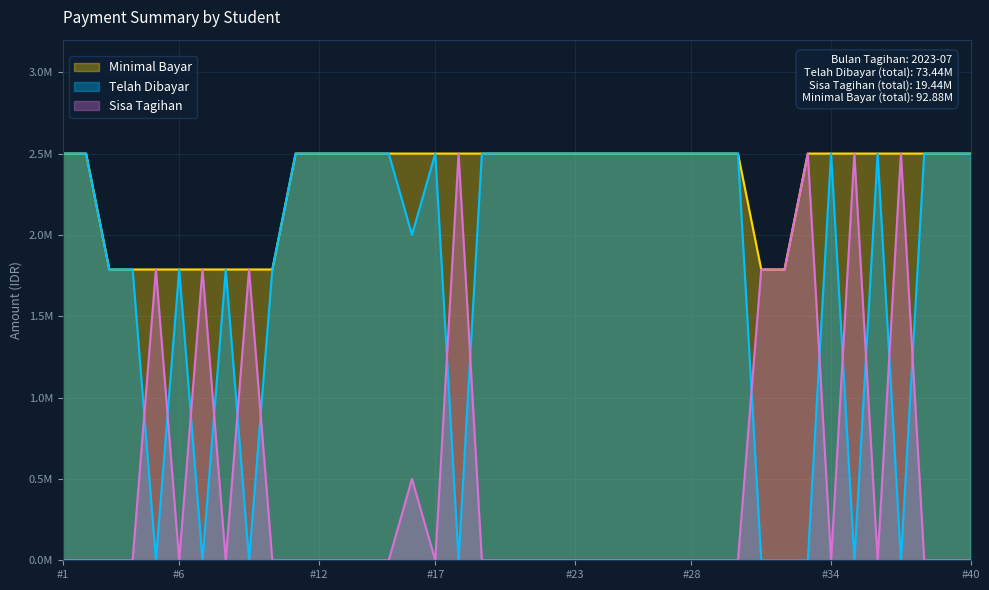

Reading left to right, extract all data points from this chart.

Telah Dibayar: 2500000	2500000	1787500	1787500	0	1787500	0	1787500	0	1787500	2500000	2500000	2500000	2500000	2500000	2000000	2500000	0	2500000	2500000	2500000	2500000	2500000	2500000	2500000	2500000	2500000	2500000	2500000	2500000	0	0	0	2500000	0	2500000	0	2500000	2500000	2500000
Sisa Tagihan: 0	0	0	0	1787500	0	1787500	0	1787500	0	0	0	0	0	0	500000	0	2500000	0	0	0	0	0	0	0	0	0	0	0	0	1787500	1787500	2500000	0	2500000	0	2500000	0	0	0
Minimal Bayar: 2500000	2500000	1787500	1787500	1787500	1787500	1787500	1787500	1787500	1787500	2500000	2500000	2500000	2500000	2500000	2500000	2500000	2500000	2500000	2500000	2500000	2500000	2500000	2500000	2500000	2500000	2500000	2500000	2500000	2500000	1787500	1787500	2500000	2500000	2500000	2500000	2500000	2500000	2500000	2500000